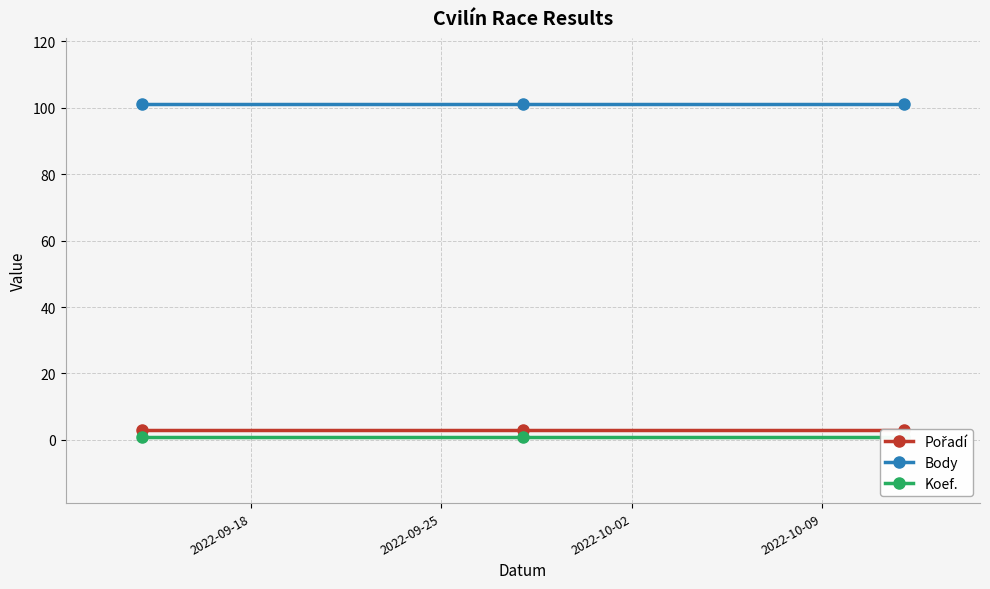

What is the minimum value shown in the chart?

1